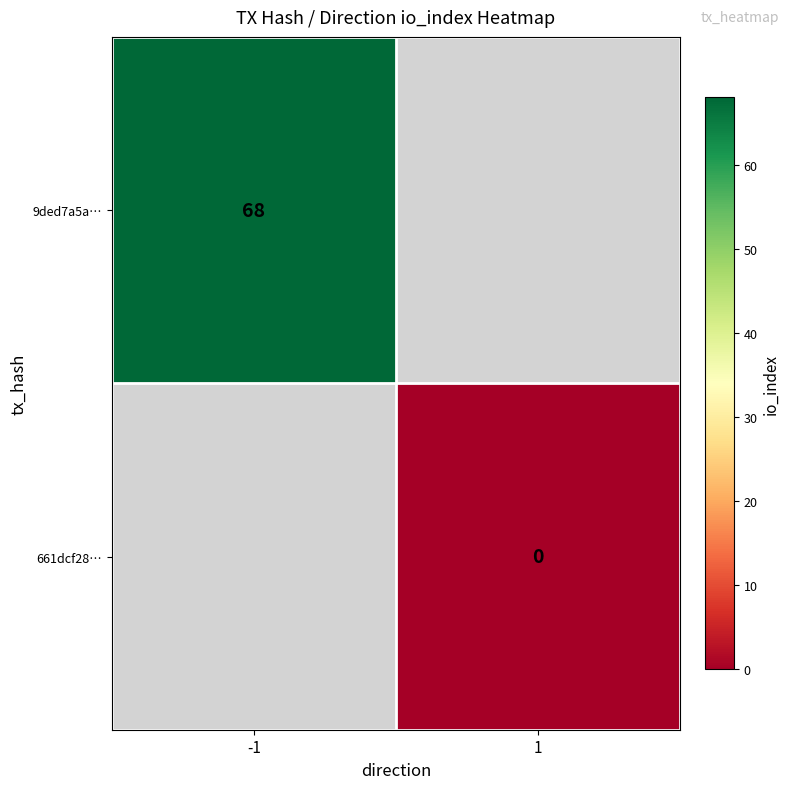

How many data points does each series have?

2